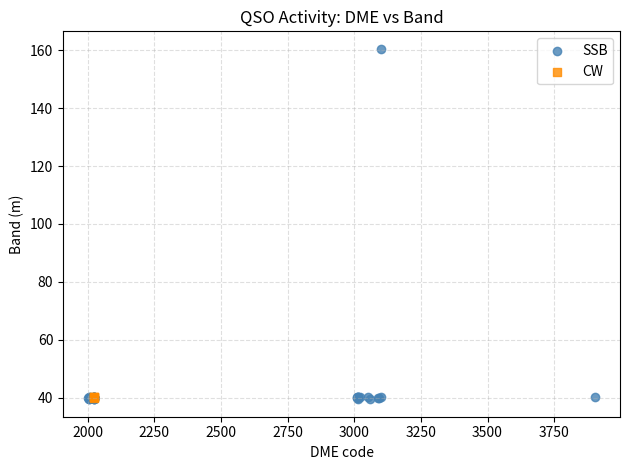

Which series contains the highest Y value?

SSB